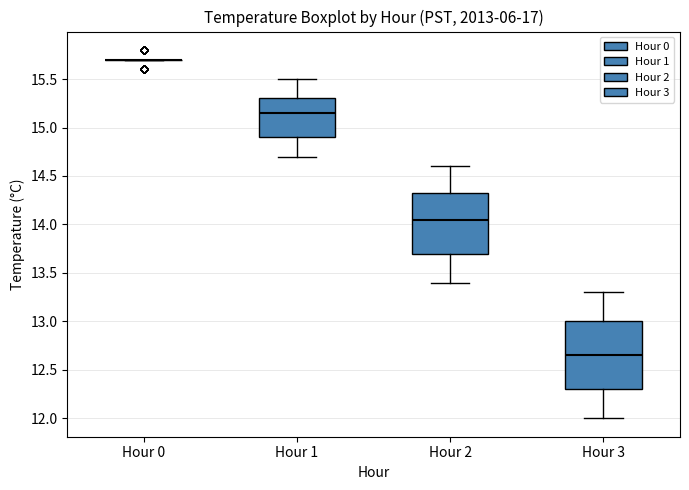

Reading left to right, transcribe this box plot: for each box, give where its median line is, the range the box spans, and where its two whiskers end, as read against the y-axis. The values are not printed on the chart, so give them approximately, as read against the axis.

Hour 0: box collapsed to a line at 15.70, whiskers 15.70 to 15.70
Hour 1: median 15.15, box 14.90 to 15.30, whiskers 14.70 to 15.50
Hour 2: median 14.05, box 13.70 to 14.35, whiskers 13.40 to 14.60
Hour 3: median 12.65, box 12.30 to 13.00, whiskers 12.00 to 13.30